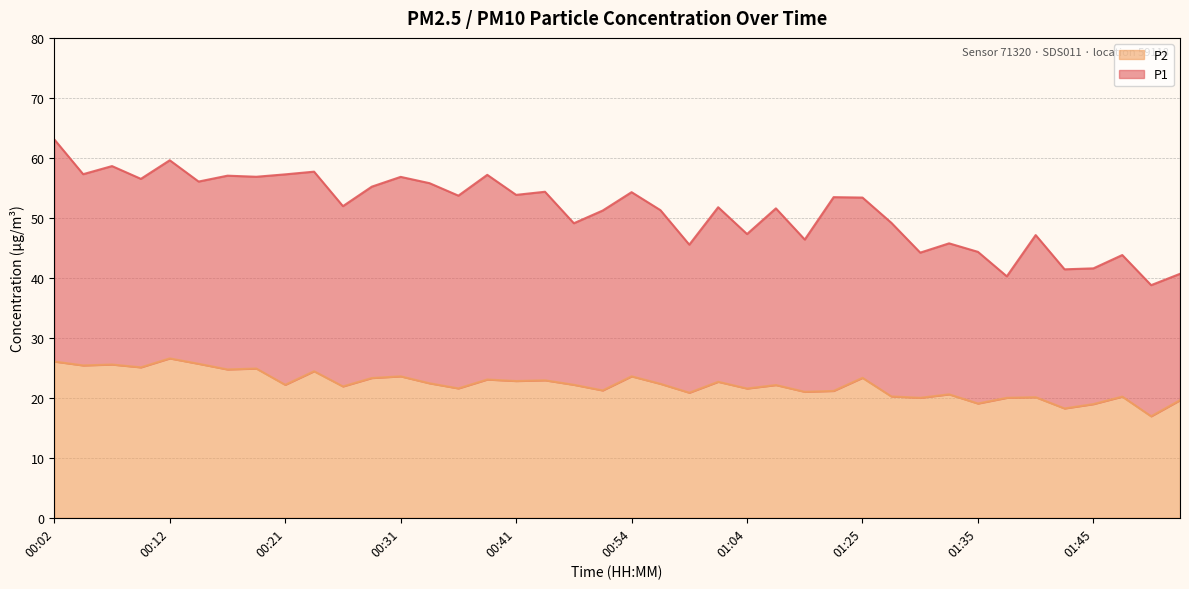

Reading right to left, what are all the values shown in this chart?

P1: 01:53=40.7	01:50=38.8	01:48=43.8	01:45=41.6	01:43=41.4	01:40=47.1	01:38=40.2	01:35=44.3	01:33=45.8	01:30=44.2	01:27=49.2	01:25=53.4	01:20=53.5	01:17=46.4	01:11=51.6	01:04=47.3	01:01=51.8	00:59=45.5	00:56=51.3	00:54=54.3	00:51=51.2	00:49=49.1	00:43=54.4	00:41=53.8	00:39=57.2	00:36=53.7	00:34=55.8	00:31=56.8	00:29=55.2	00:26=52.0	00:24=57.7	00:21=57.2	00:19=56.9	00:16=57.0	00:14=56.0	00:12=59.6	00:09=56.5	00:07=58.6	00:04=57.3	00:02=63.1
P2: 01:53=19.6	01:50=16.9	01:48=20.2	01:45=18.9	01:43=18.2	01:40=20.1	01:38=20.0	01:35=19.1	01:33=20.6	01:30=20.0	01:27=20.2	01:25=23.3	01:20=21.1	01:17=21.0	01:11=22.1	01:04=21.6	01:01=22.7	00:59=20.9	00:56=22.3	00:54=23.6	00:51=21.2	00:49=22.2	00:43=22.9	00:41=22.8	00:39=23.1	00:36=21.6	00:34=22.4	00:31=23.6	00:29=23.3	00:26=21.9	00:24=24.4	00:21=22.2	00:19=24.9	00:16=24.7	00:14=25.7	00:12=26.6	00:09=25.1	00:07=25.6	00:04=25.4	00:02=26.1